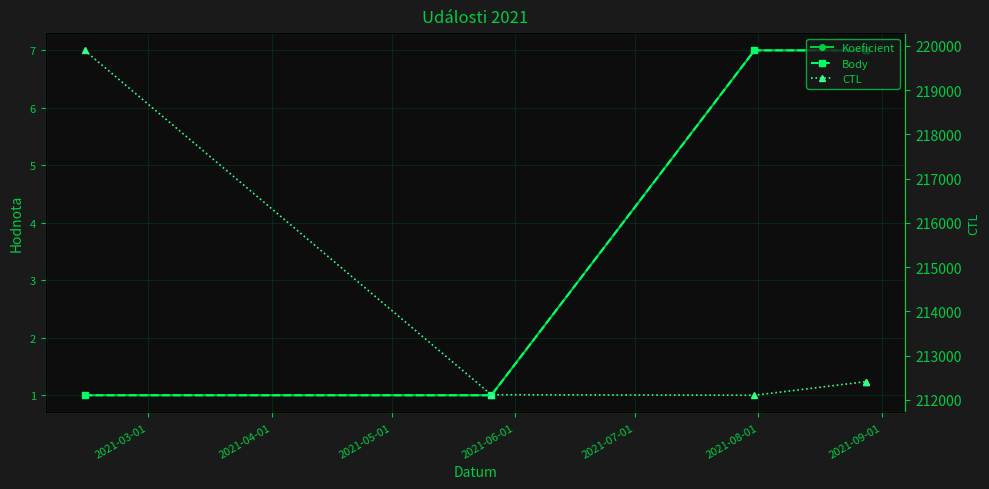

Which series changed the most between 2021-03-01 and 2021-06-01?

CTL